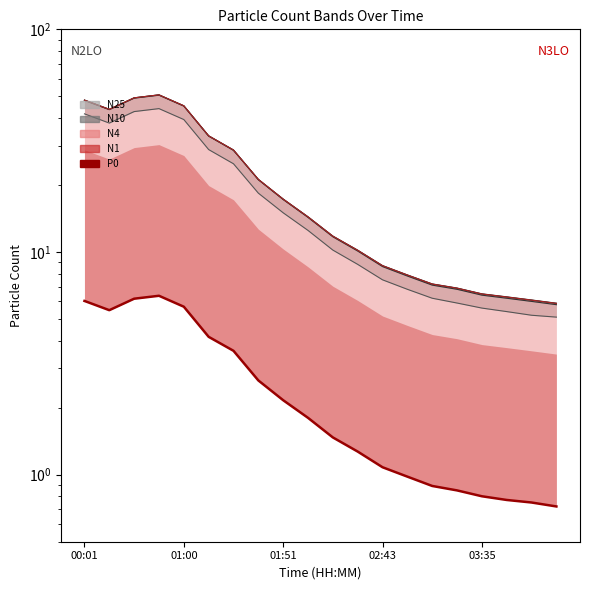

What is the average value?

2.7